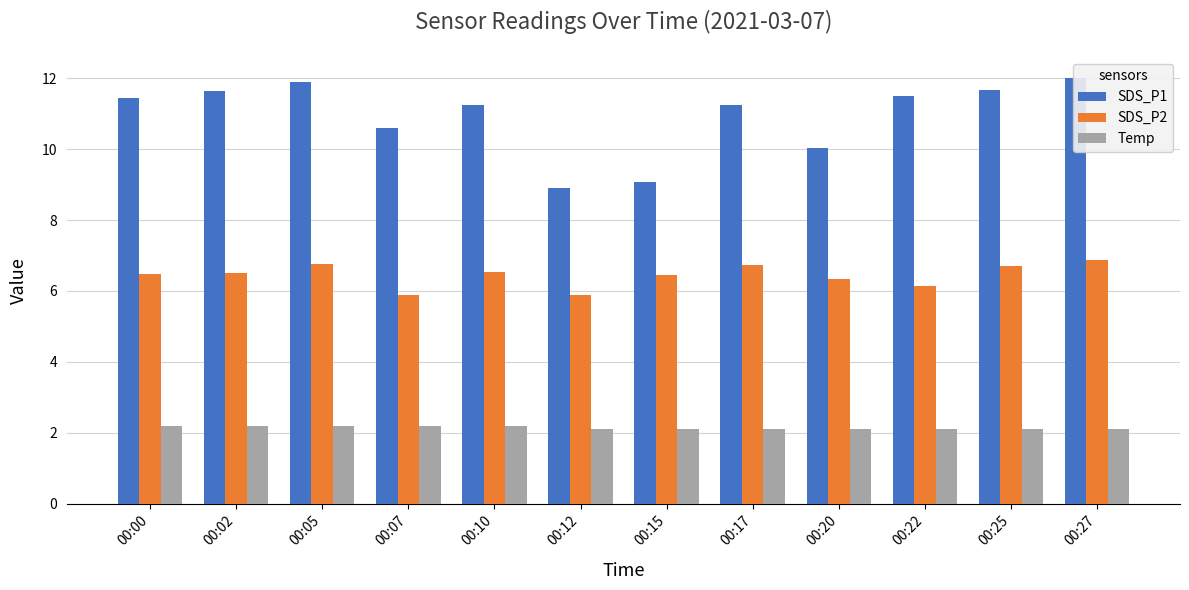

At which category is the sum across all series the highest?

00:27